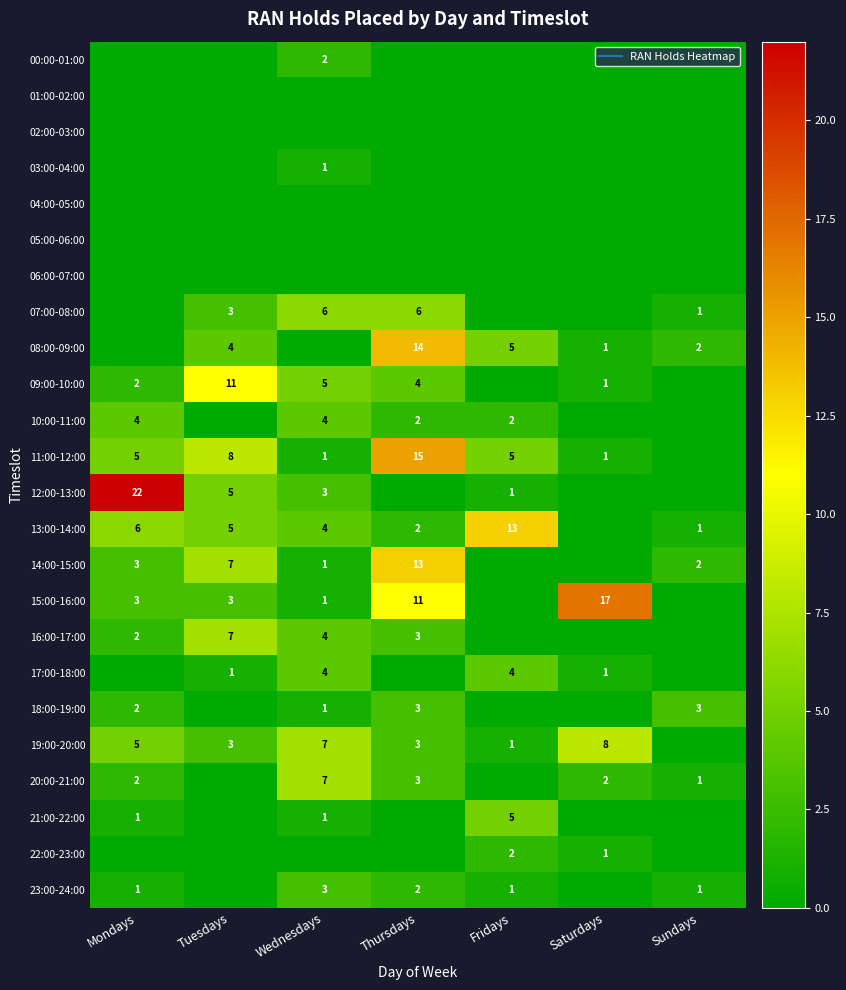

Which series has the largest total across all categories?

11:00-12:00